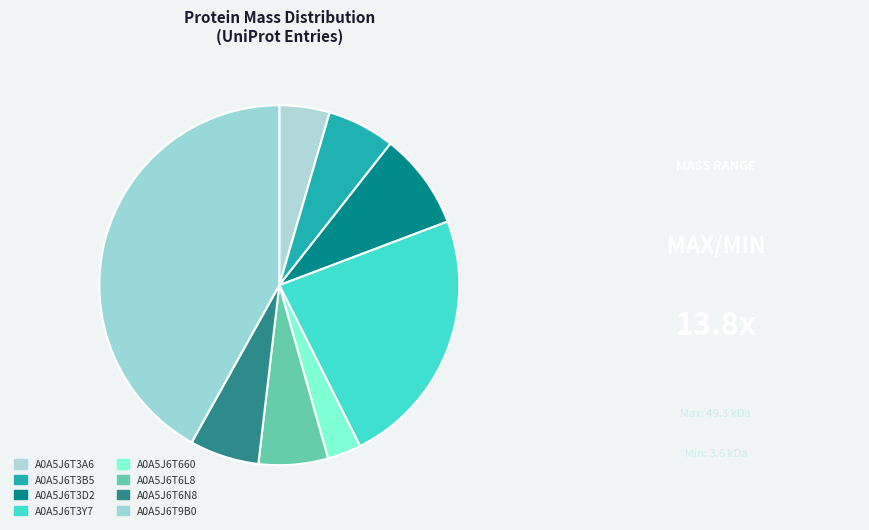

Between A0A5J6T9B0 and A0A5J6T6N8, which is larger?

A0A5J6T9B0